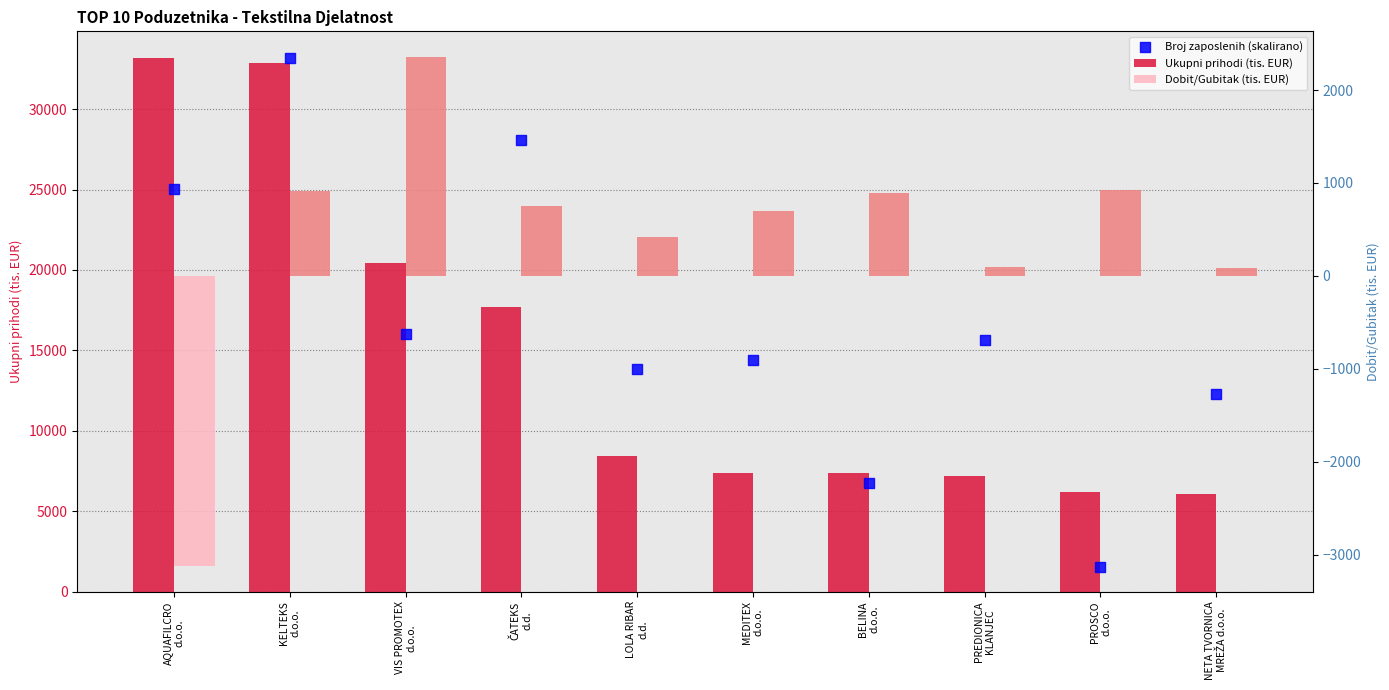

Which series has the largest Y range (max minus min)?

Broj zaposlenih (skalirano)